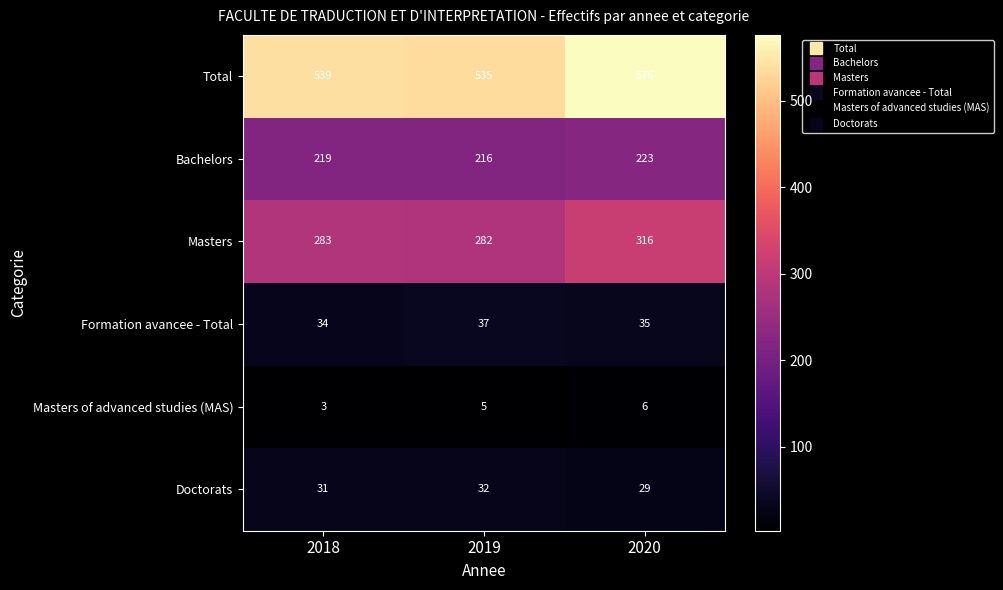

What is the total value across all series at 2018?

1109